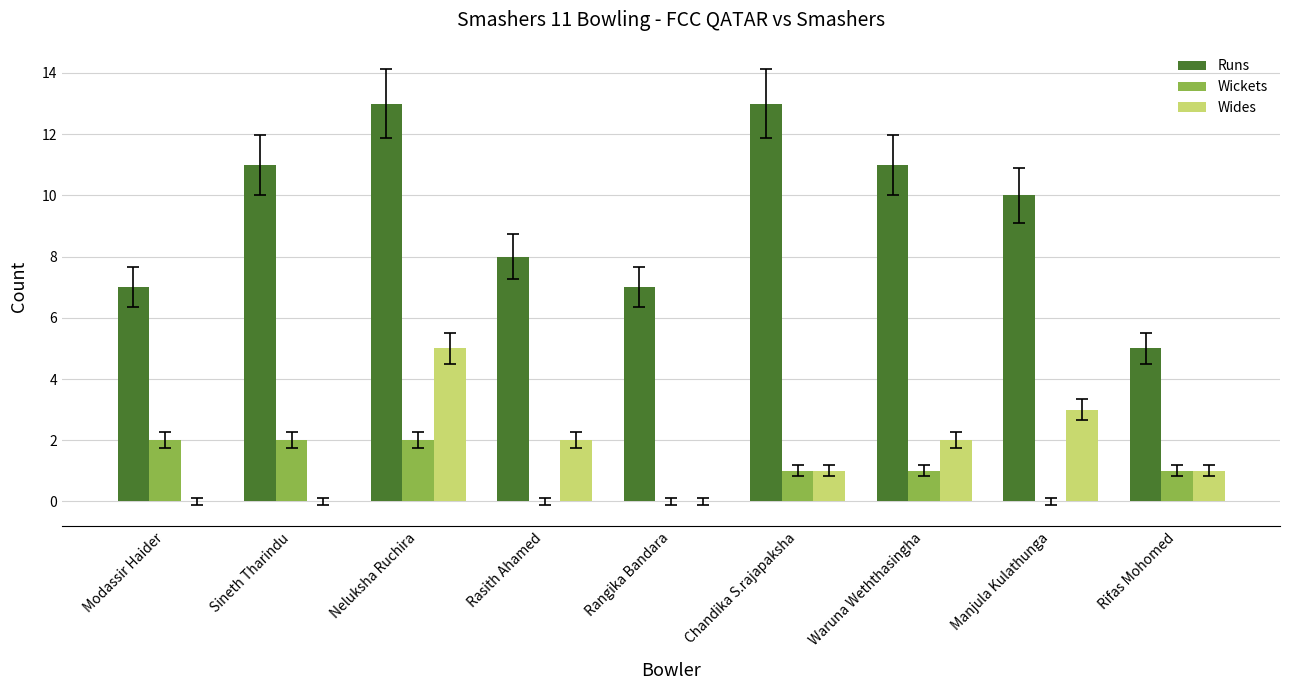

Are the bars grouped side by side (vs. stacked)?

Yes